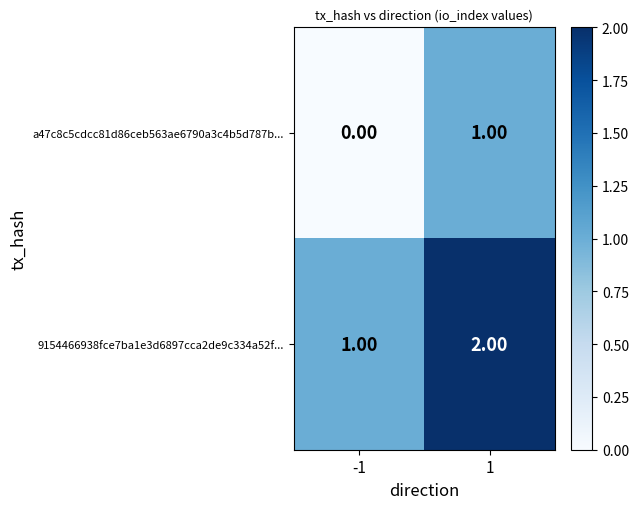

How many data points does each series have?

2